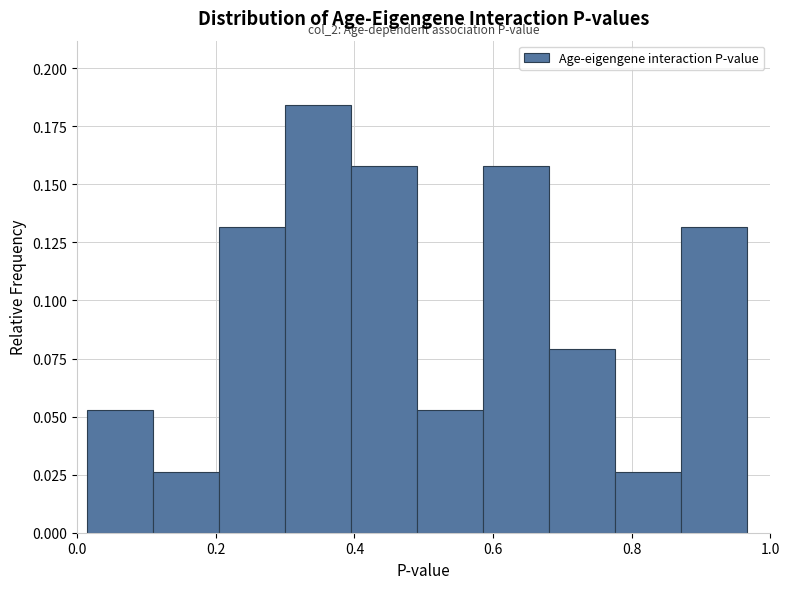

Which range on the x-axis has the tallest bar?

0.30 to 0.40